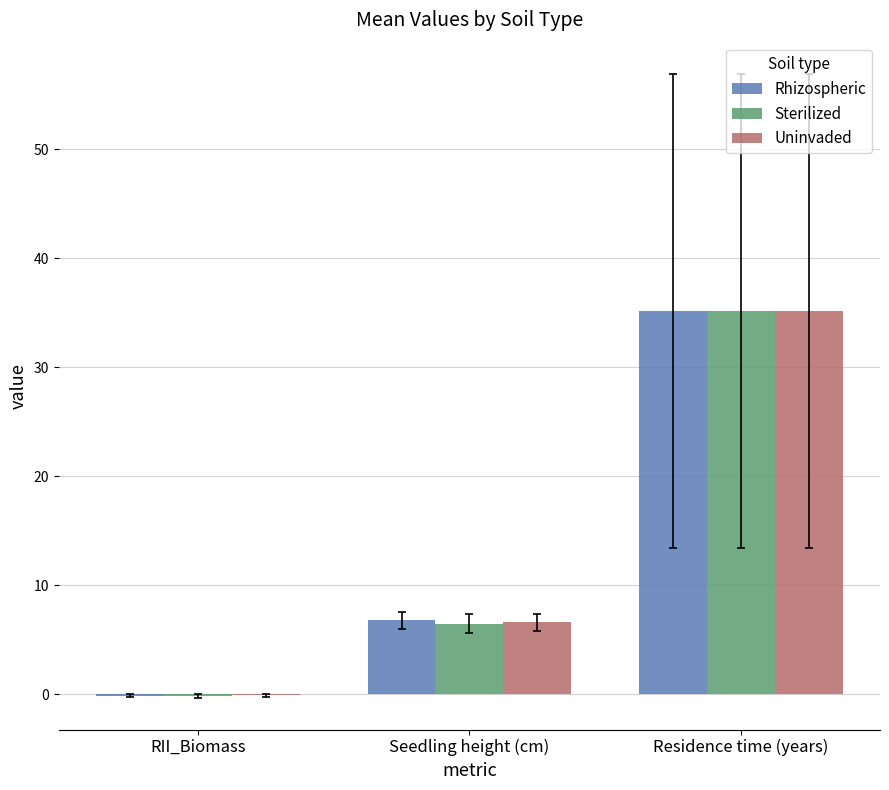

What is the total value across all series at Seedling height (cm)?

19.8